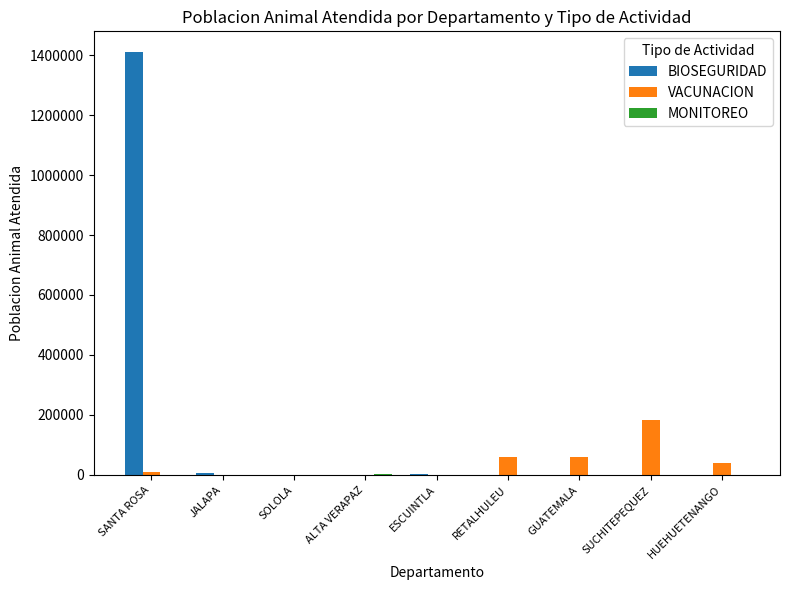

What is the difference between the BIOSEGURIDAD values at RETALHULEU and SANTA ROSA?

1409000